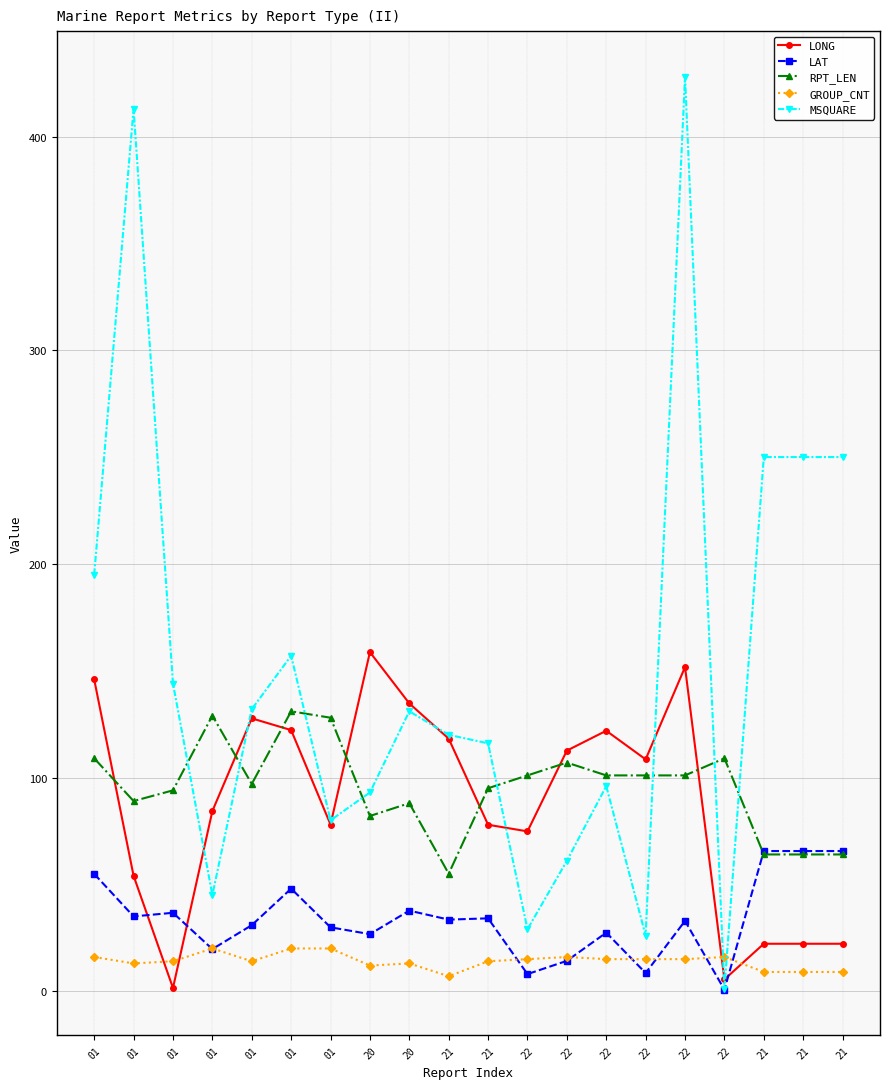

At which category does MSQUARE reach its first local valley?

01